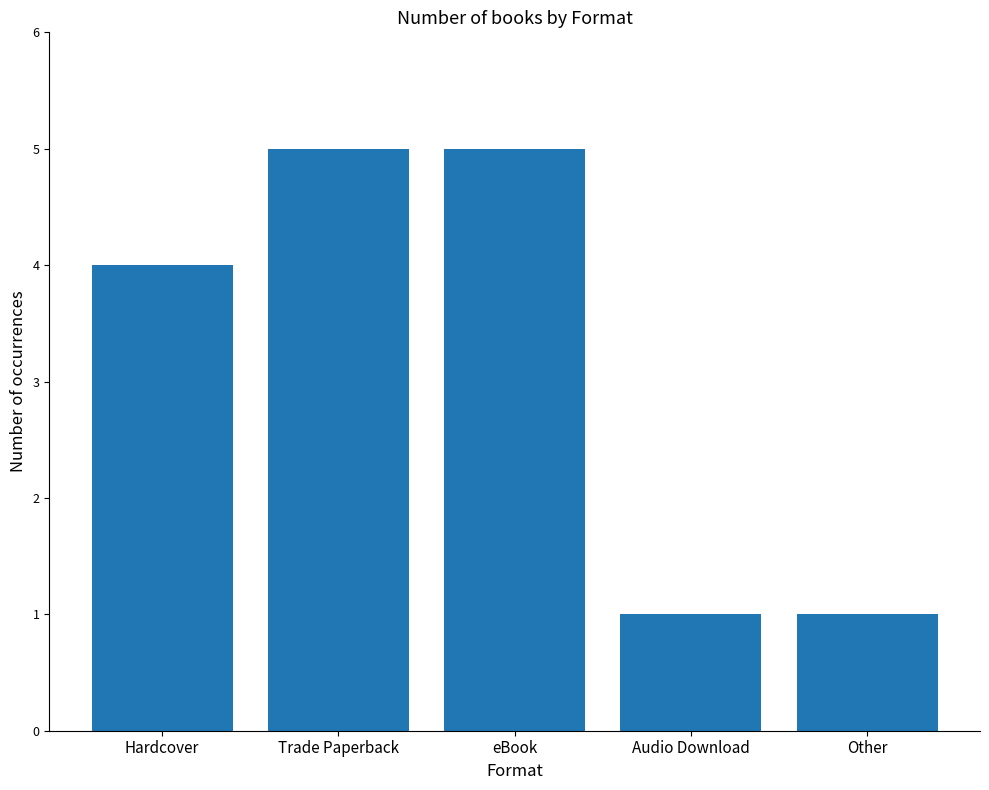

Between Audio Download and Trade Paperback, which is larger?

Trade Paperback